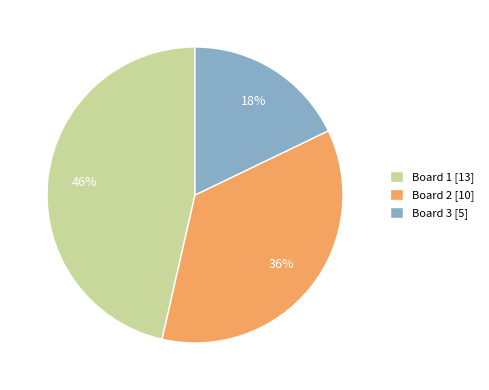

True or false: Board 3 accounts for 18% of the total.

True